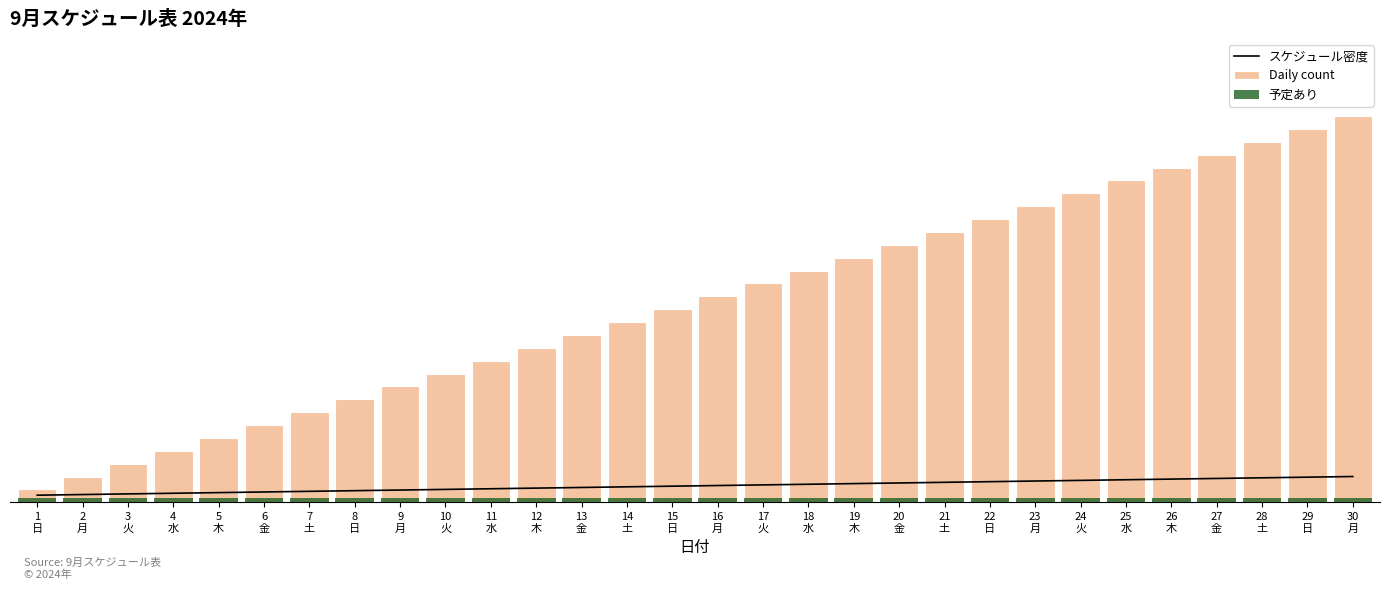

True or false: 予定あり has a value of 0.3 at 13
金.

True